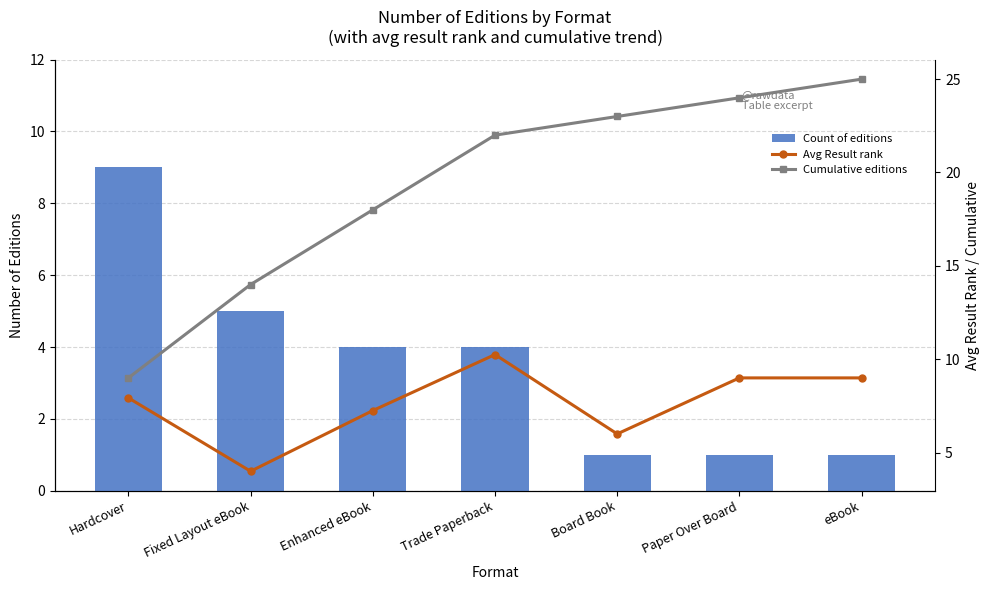

What is the label of the 7th bar from the left?

eBook